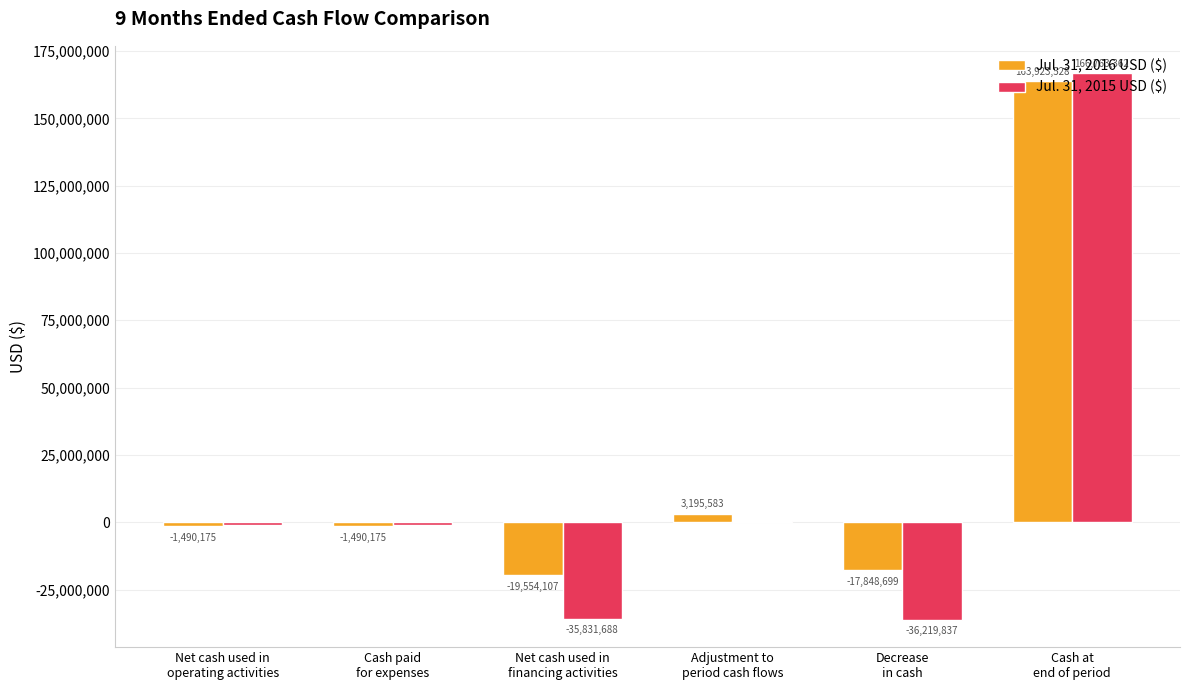

Reading left to right, extract all data points from this chart.

Jul. 31, 2016 USD ($): Net cash used in
operating activities=-1490175	Cash paid
for expenses=-1490175	Net cash used in
financing activities=-19554107	Adjustment to
period cash flows=3195583	Decrease
in cash=-17848699	Cash at
end of period=163923528
Jul. 31, 2015 USD ($): Net cash used in
operating activities=-991269	Cash paid
for expenses=-991269	Net cash used in
financing activities=-35831688	Adjustment to
period cash flows=603120	Decrease
in cash=-36219837	Cash at
end of period=166763362